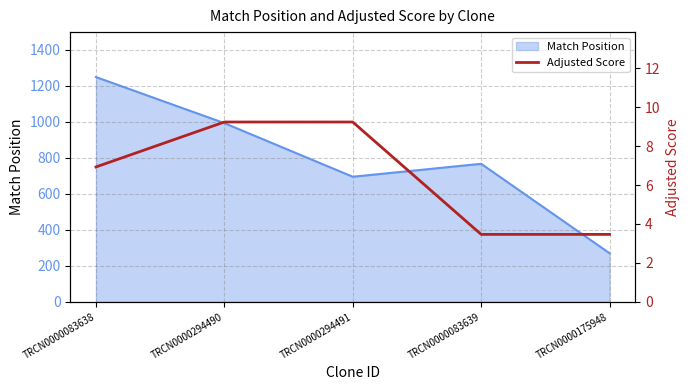

Does the chart have visible grid lines?

Yes